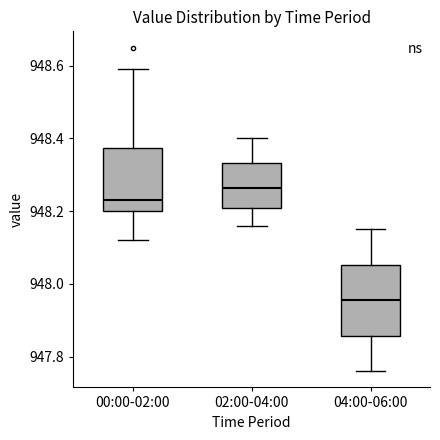

Which box's median line is the highest?

02:00-04:00